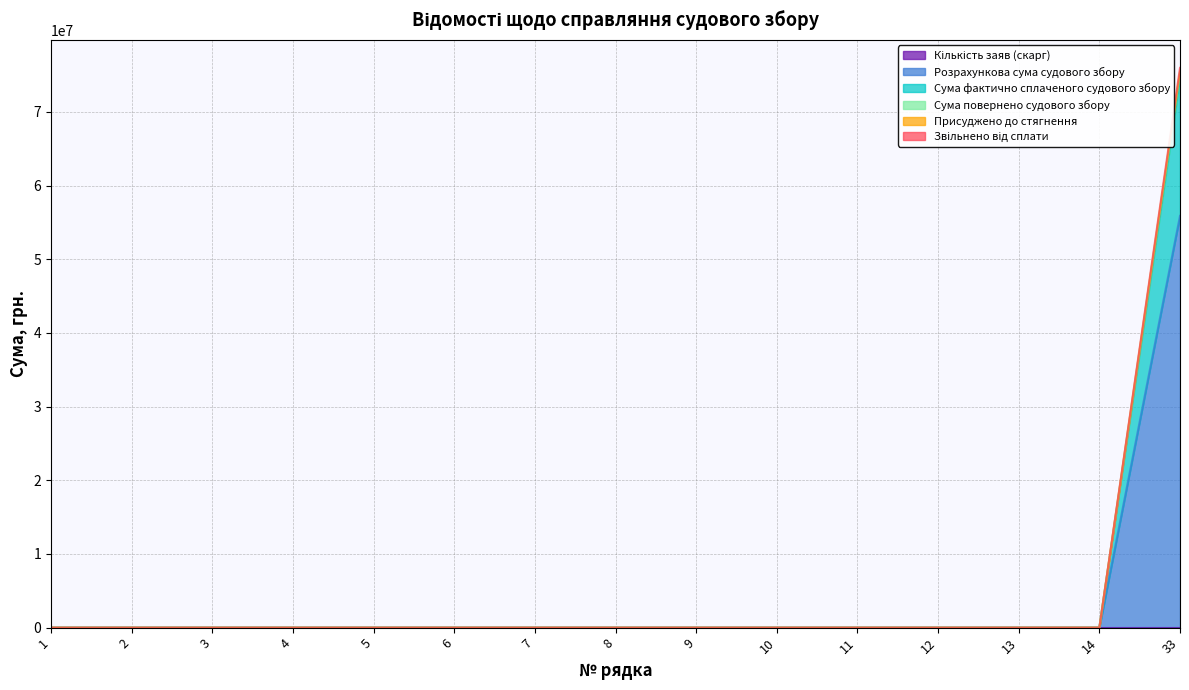

At which category is the sum across all series the highest?

33